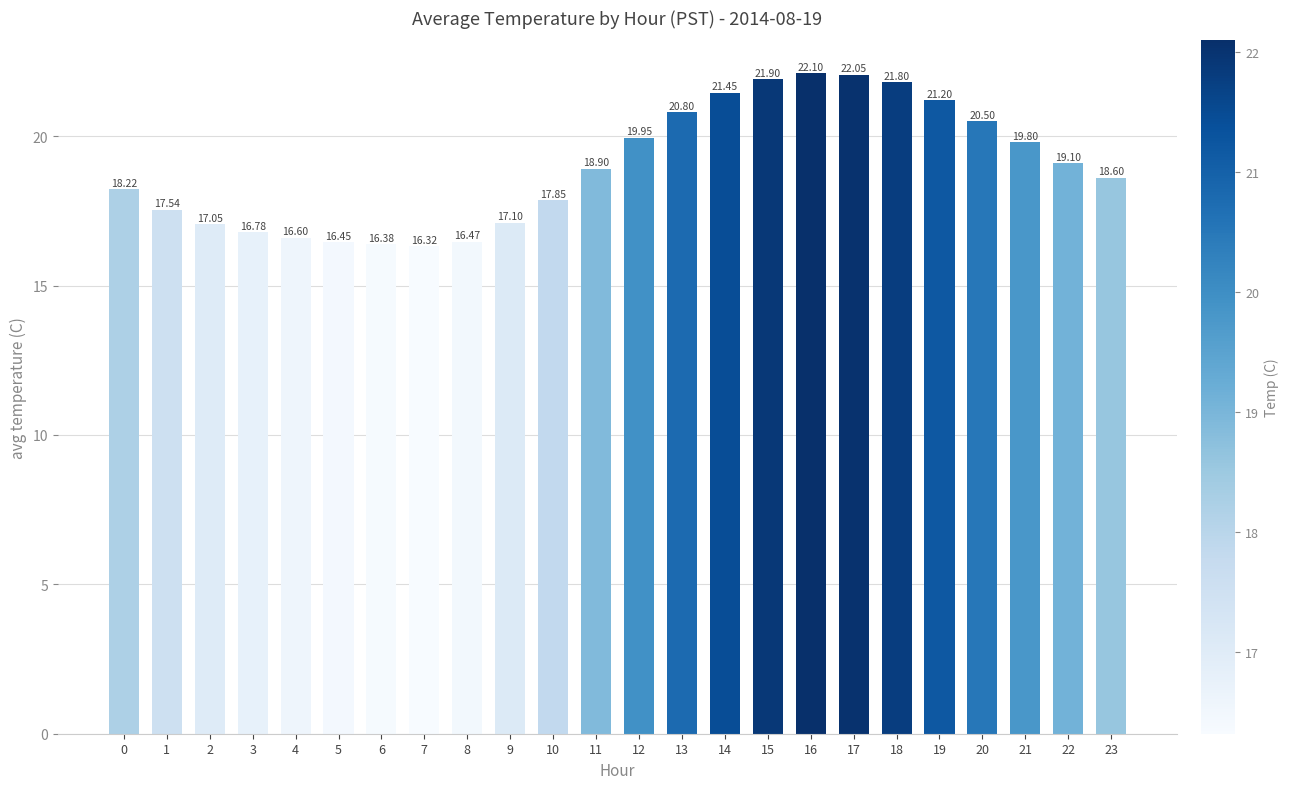

Approximately how many times larger is the value at 4 compared to 12?

0.8